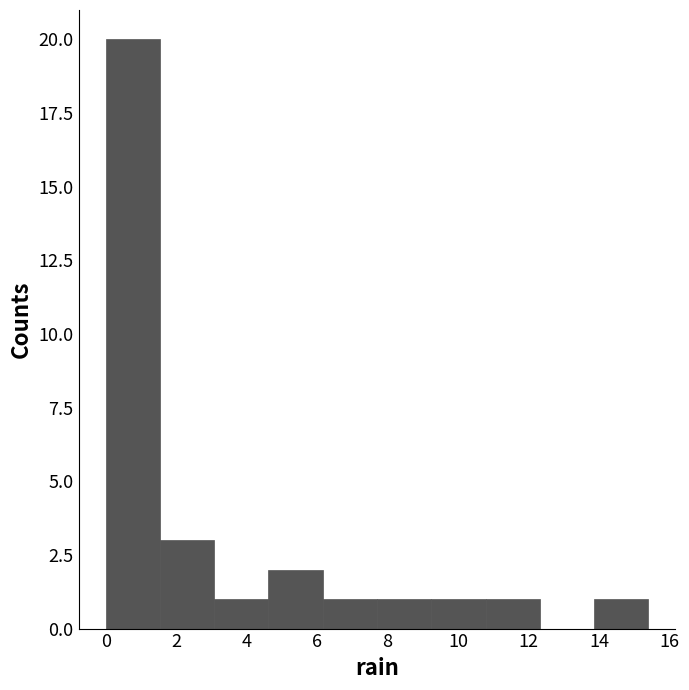

Which range on the x-axis has the tallest bar?

0.00 to 1.54